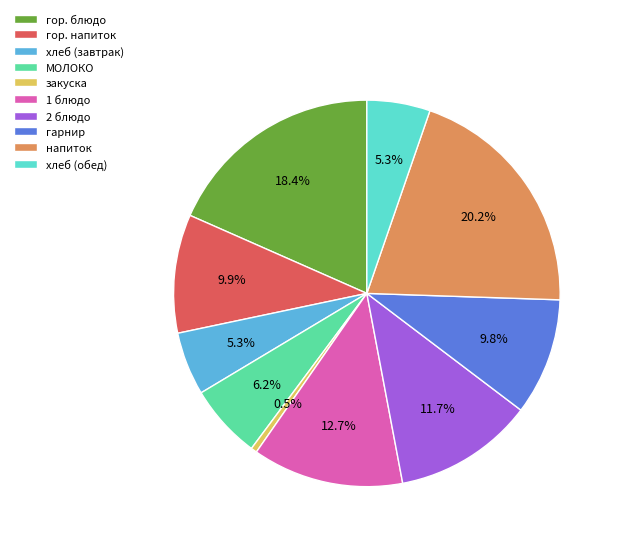

Is it true that 2 блюдо is 1% of the pie?

False